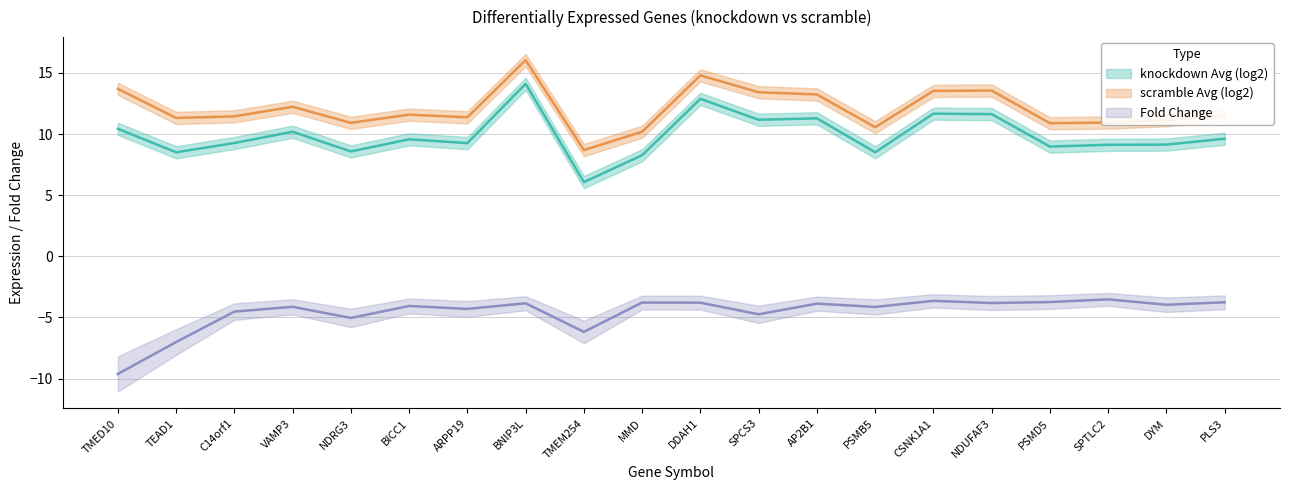

At which category does knockdown Avg (log2) reach its first local peak?

VAMP3